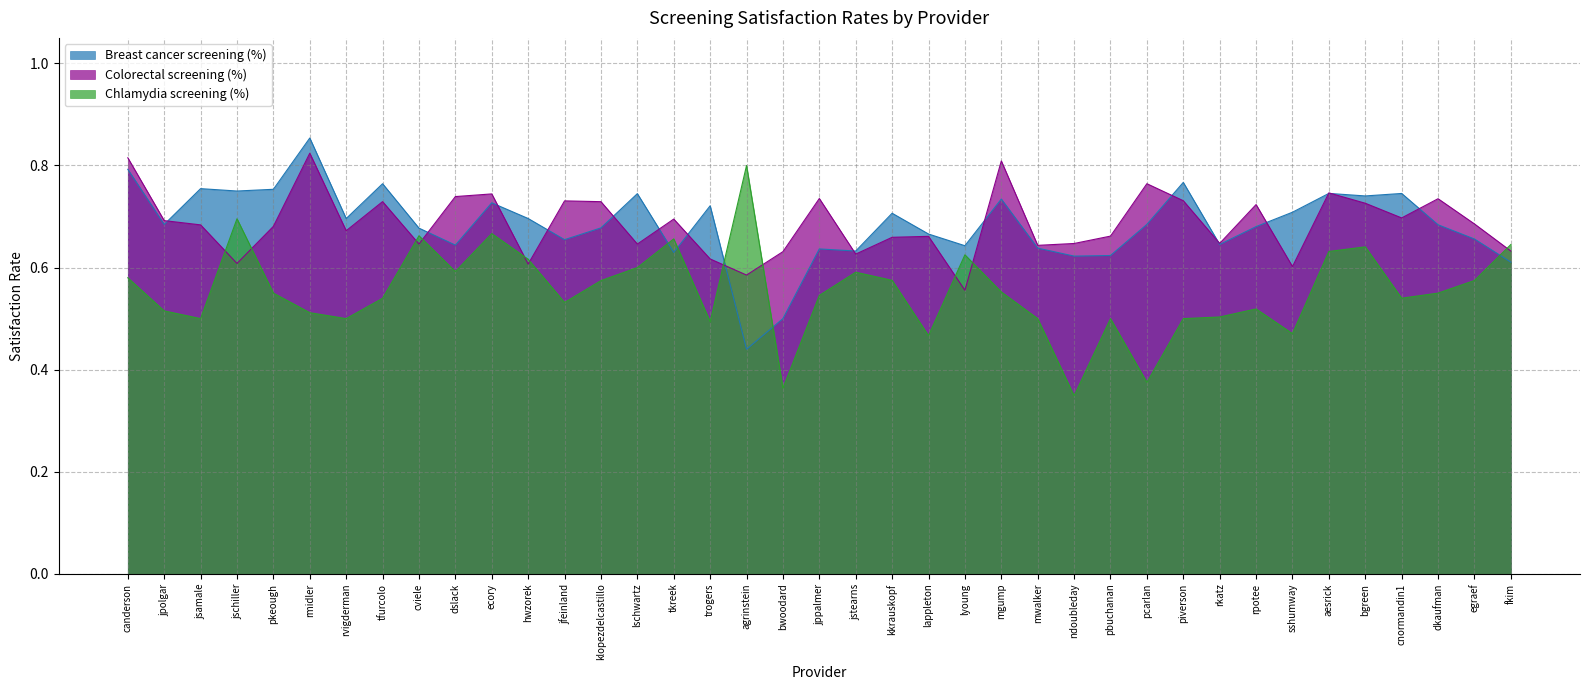

How many times do Colorectal screening (%) and Chlamydia screening (%) cross each other?

11